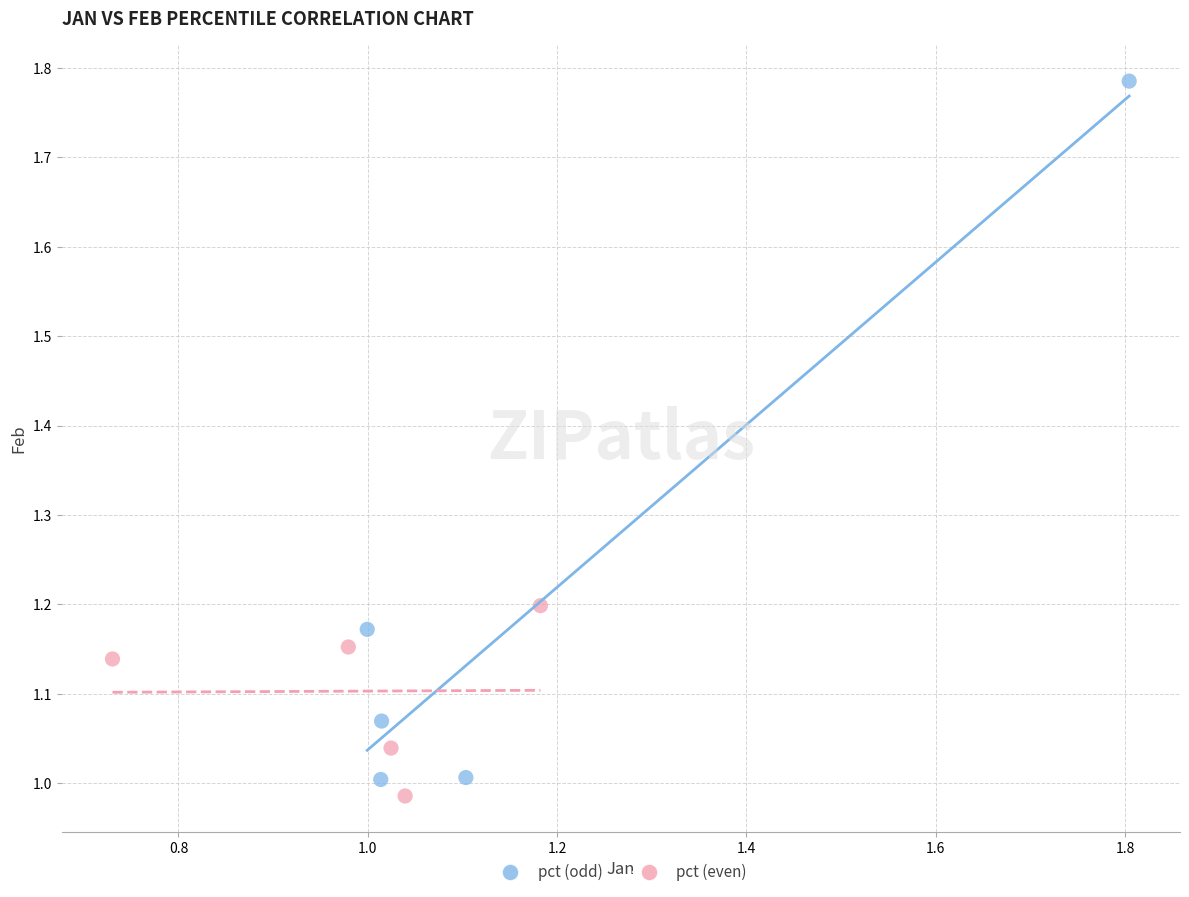

Which series has the widest spread of Y values?

pct (odd)